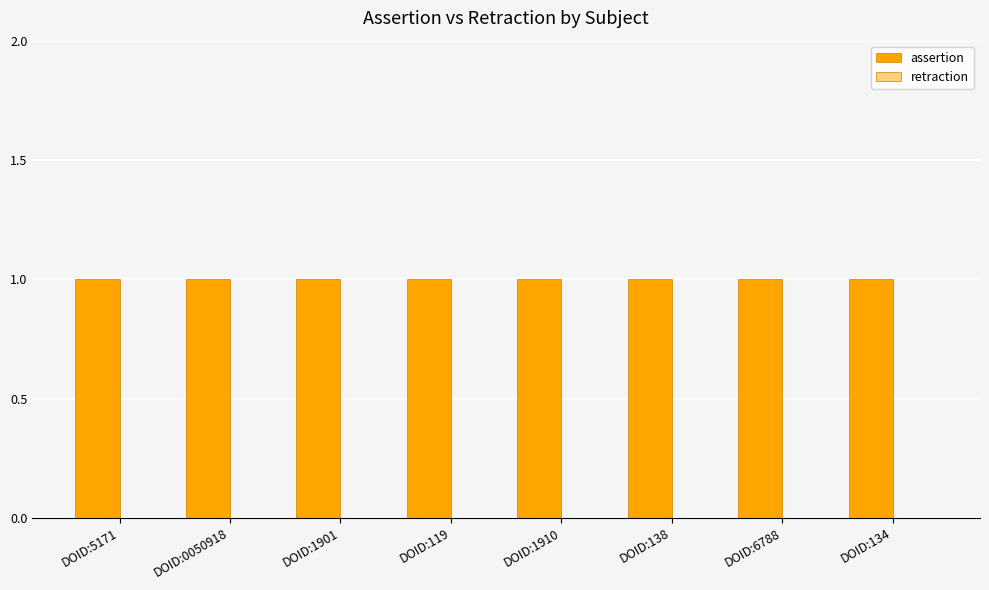

At which category is the sum across all series the highest?

DOID:5171